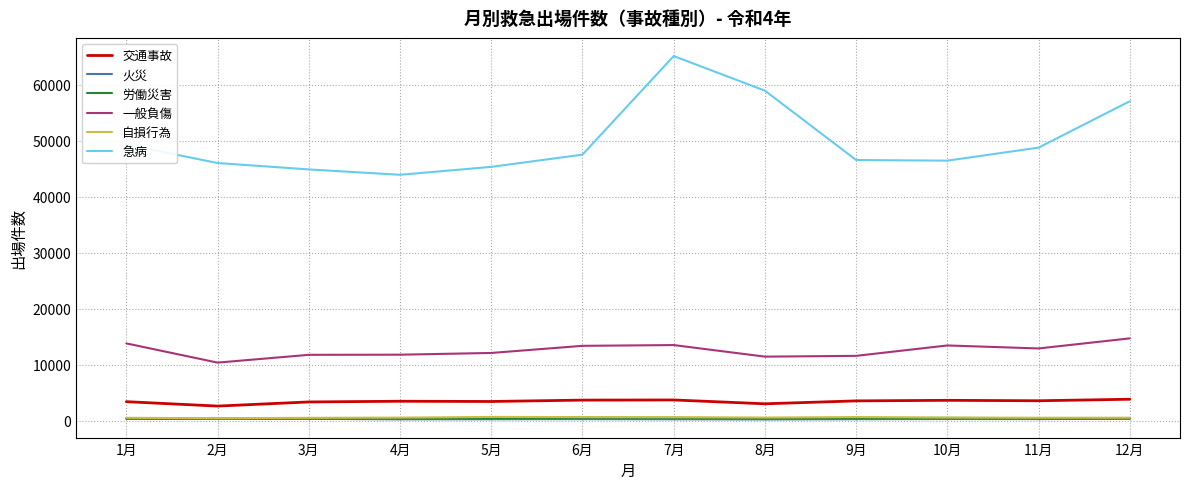

Count the number of categories in the chart.

12